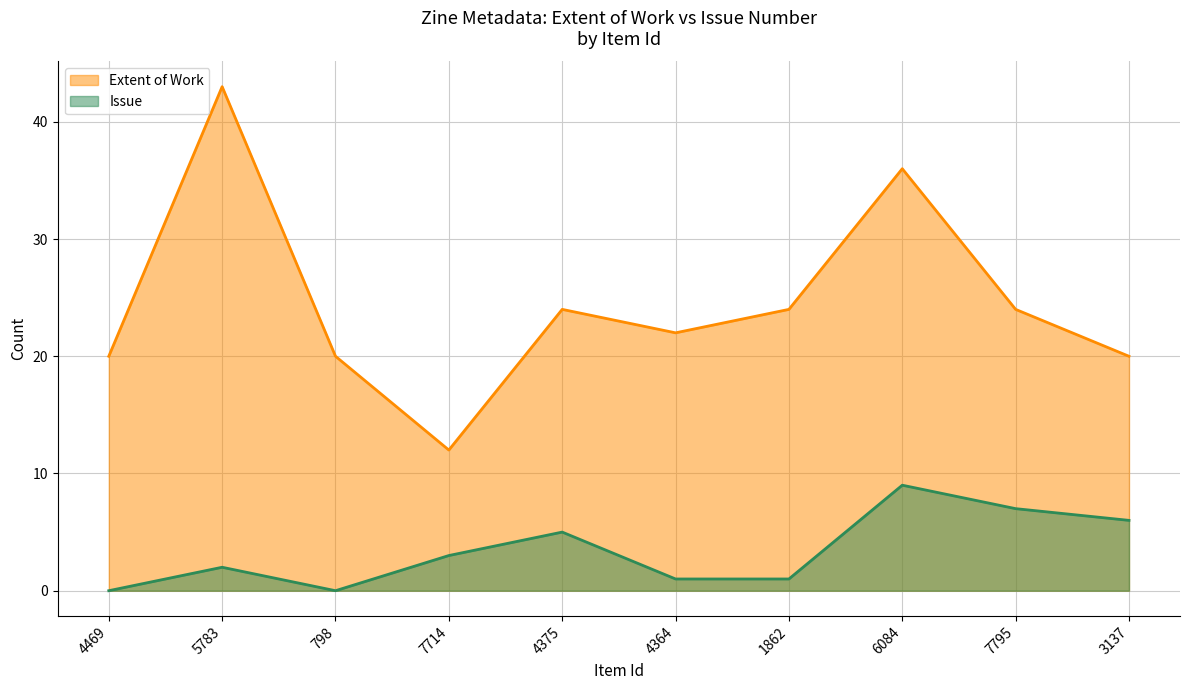

What is the difference between the highest and lowest values at 7714?

9